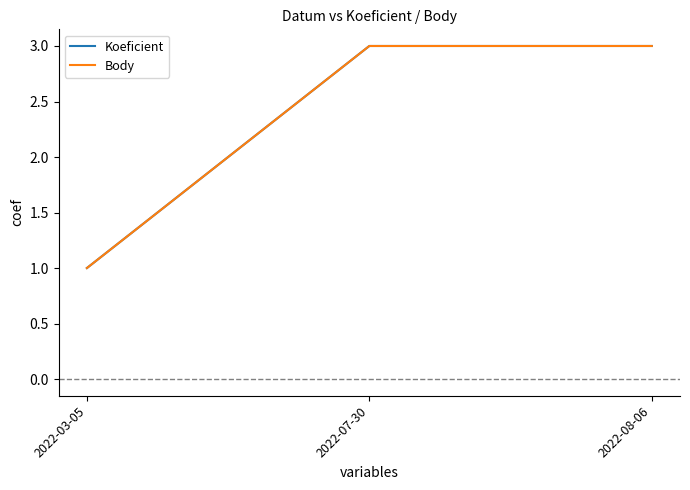

Does the chart have visible grid lines?

No